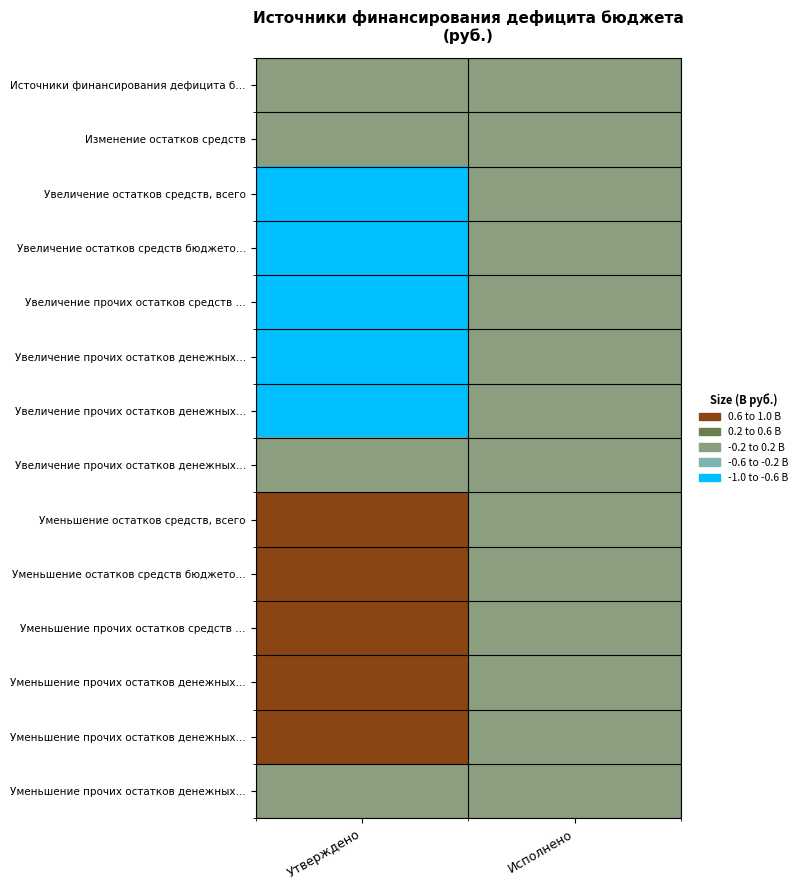

At which category does the chart reach its peak across all series?

Утверждено